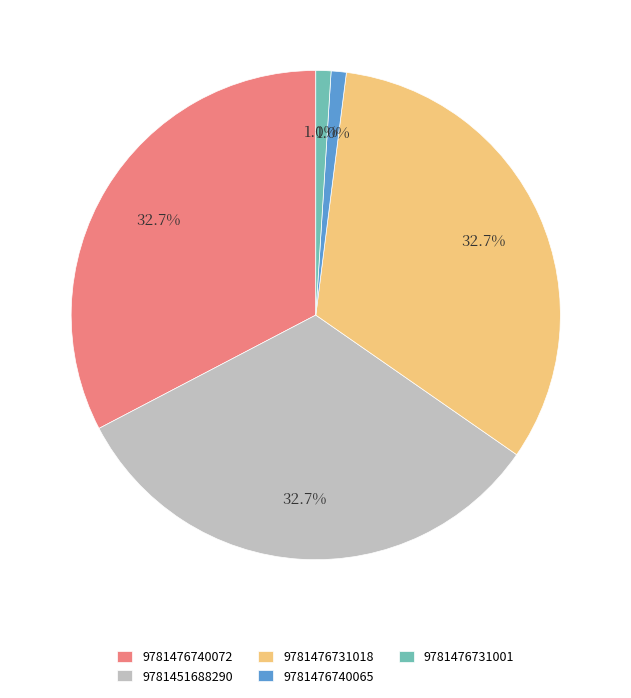

Combined, what portion of the pie is 9781476731018 and 9781476740065?

33.7%